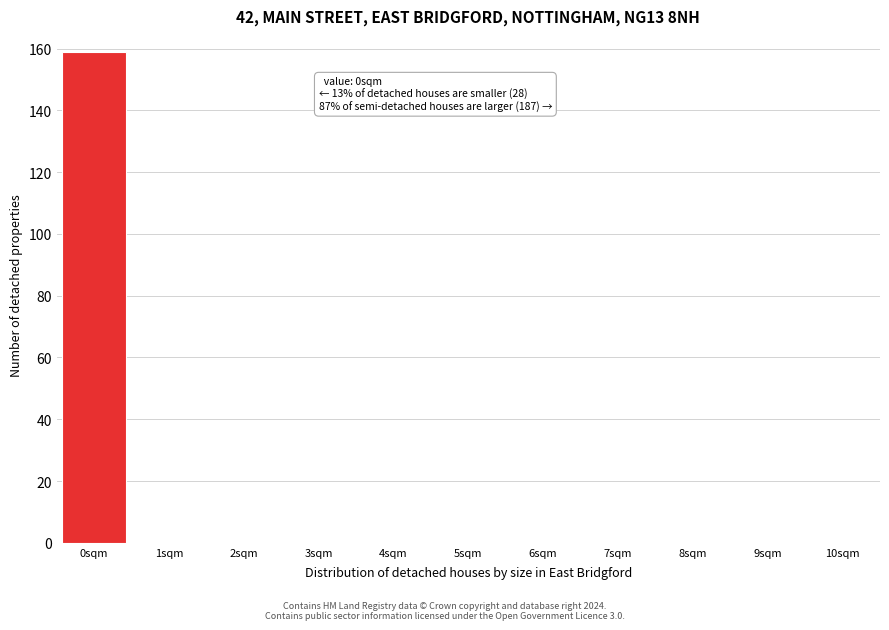

Over which range of the x-axis is the bar tallest?

-0.5 to 0.5